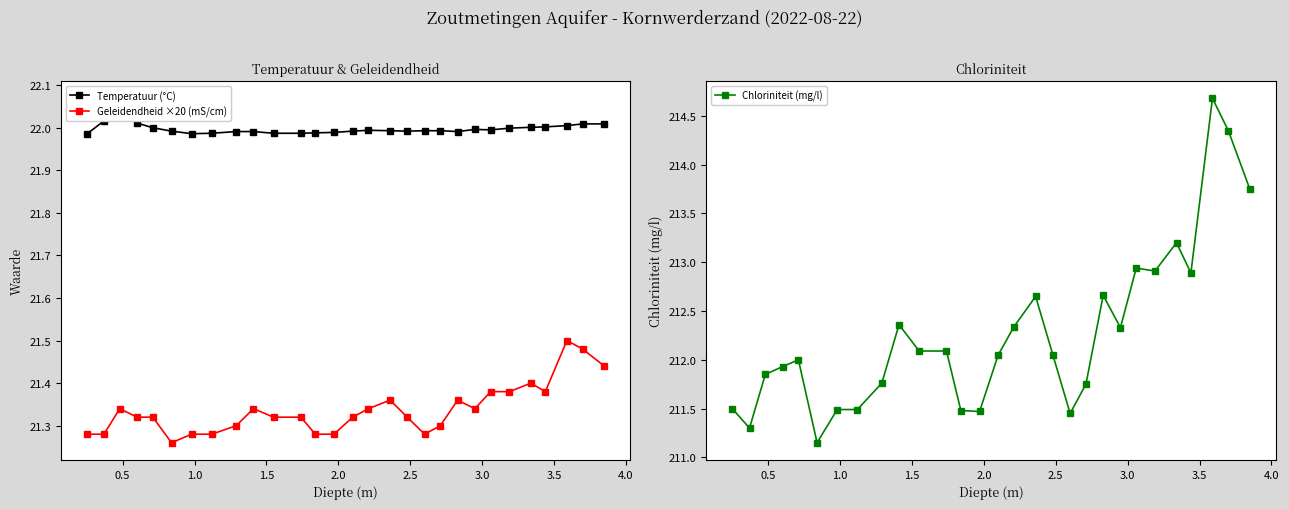

Count the Geleidendheid ×20 (mS/cm) values in the range 21 to 22.

29